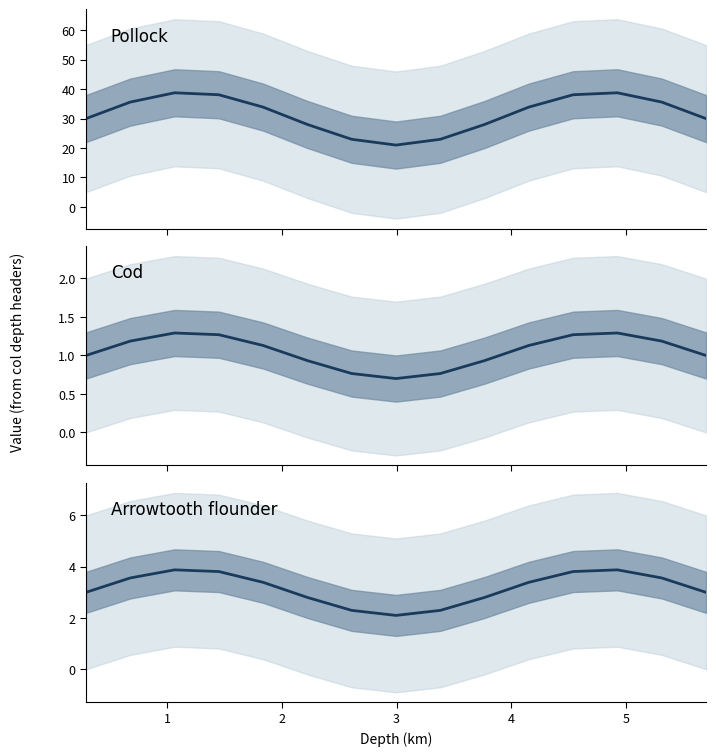

Count the number of values greater than 3.

8